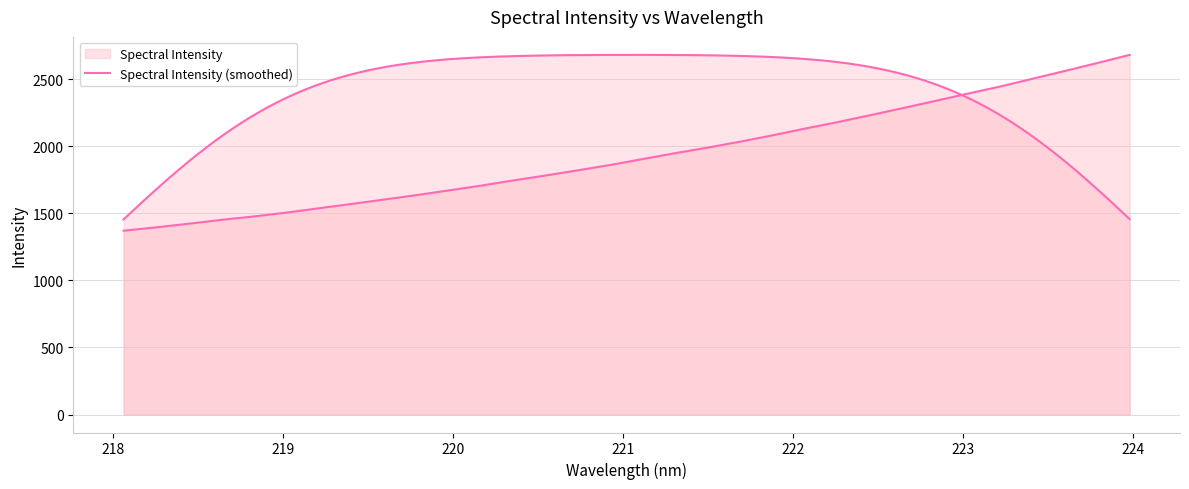

The chart shows a value of 1122.4 at 221.3083. True or false?

False